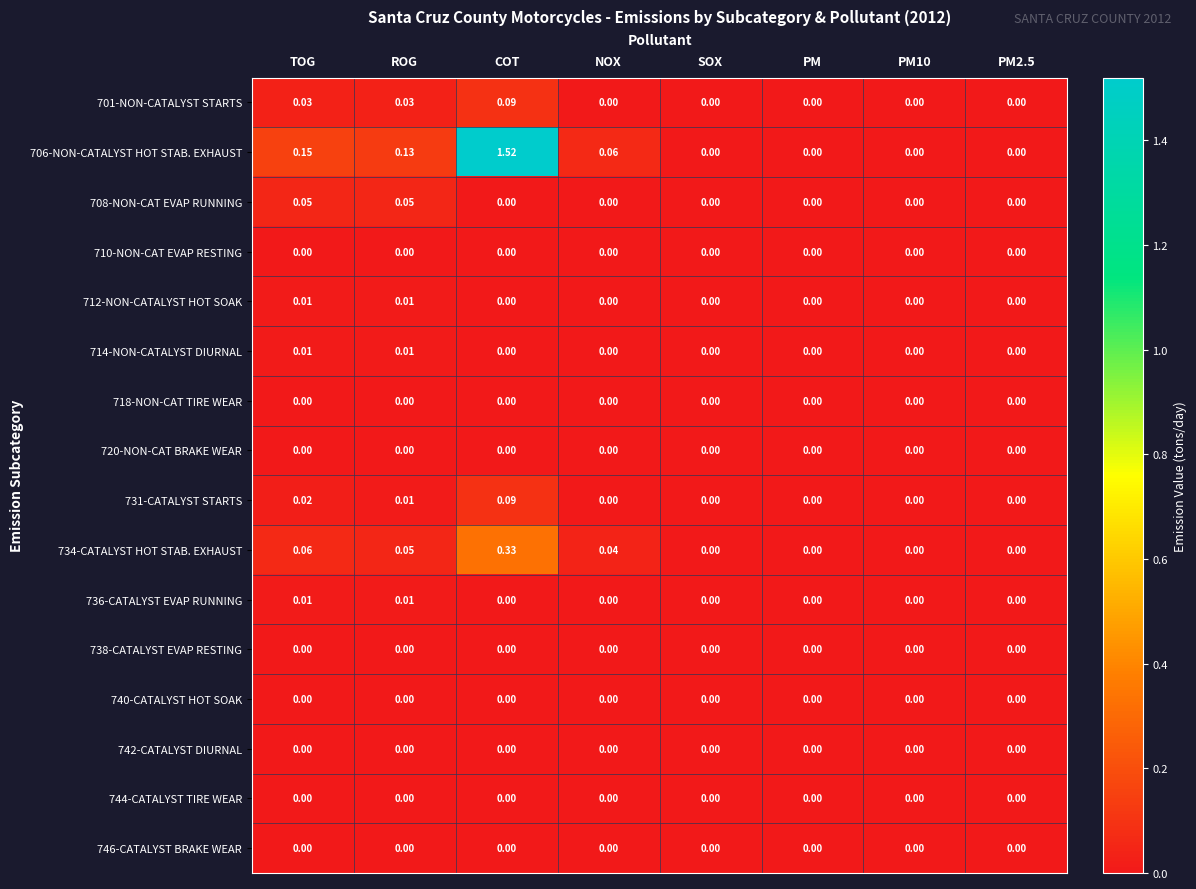

At which category does the chart reach its peak across all series?

COT